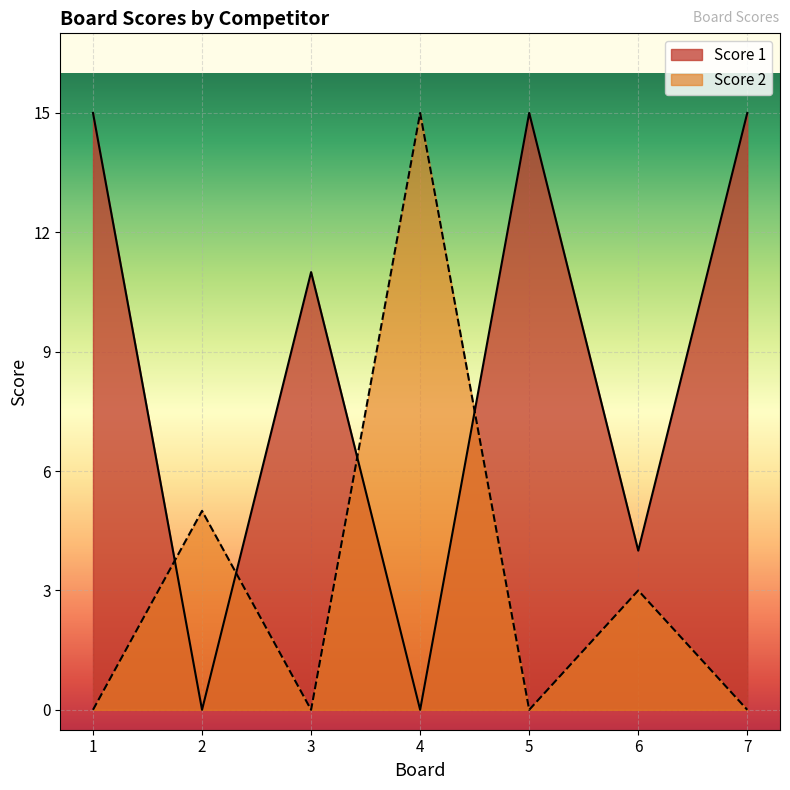

Between 1 and 5, which series saw the biggest shift?

Score 1